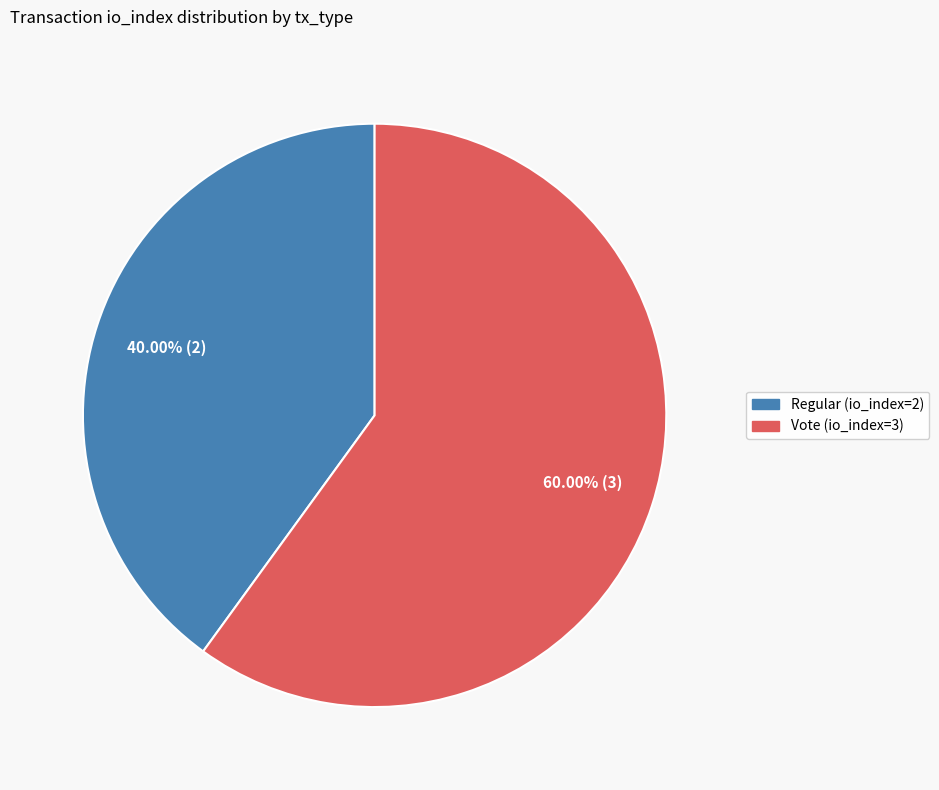

Between Regular (io_index=2) and Vote (io_index=3), which is larger?

Vote (io_index=3)